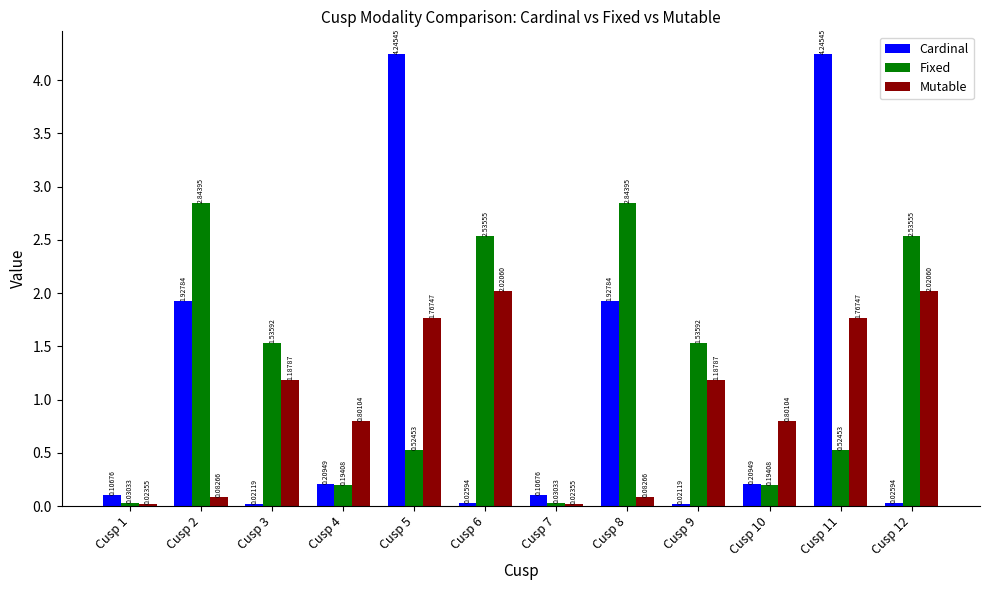

At how many categories does at least one series exceed 2?

6